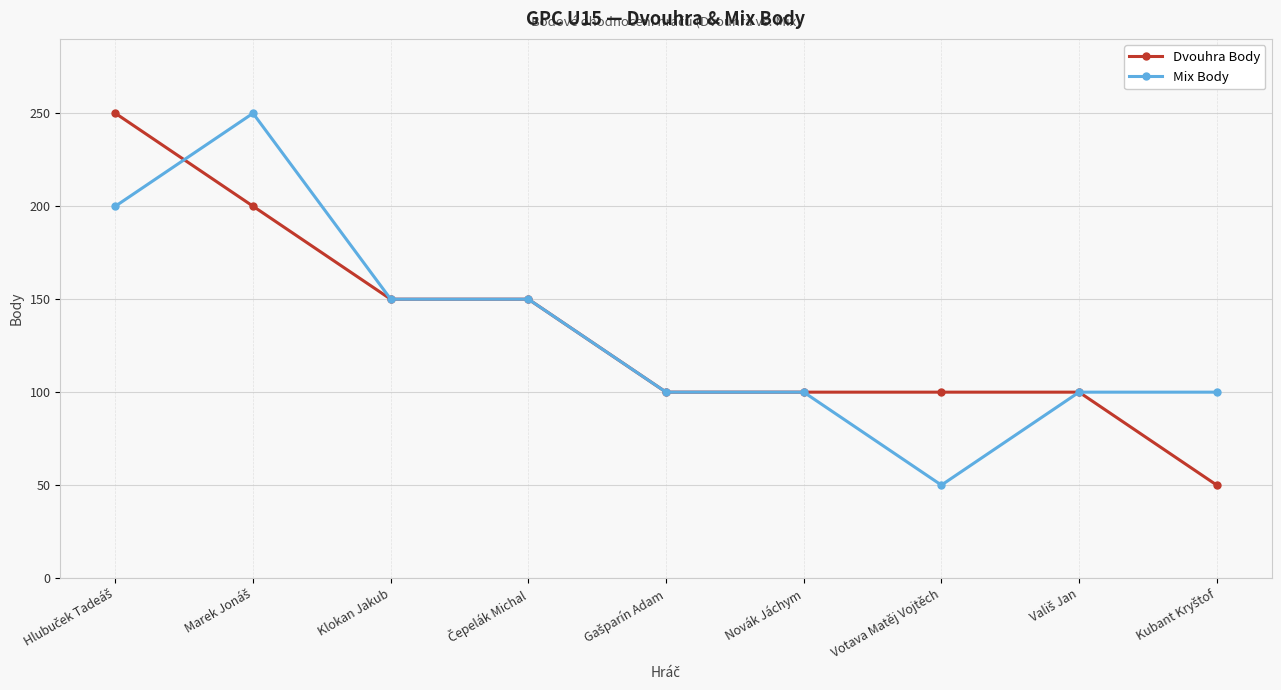

What is the greatest value displayed?

250